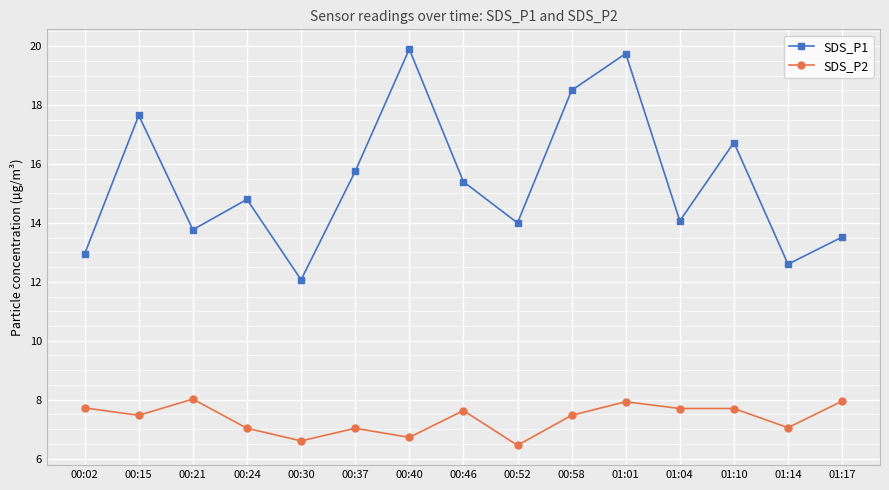

What is the label of the 1st point from the left?

00:02